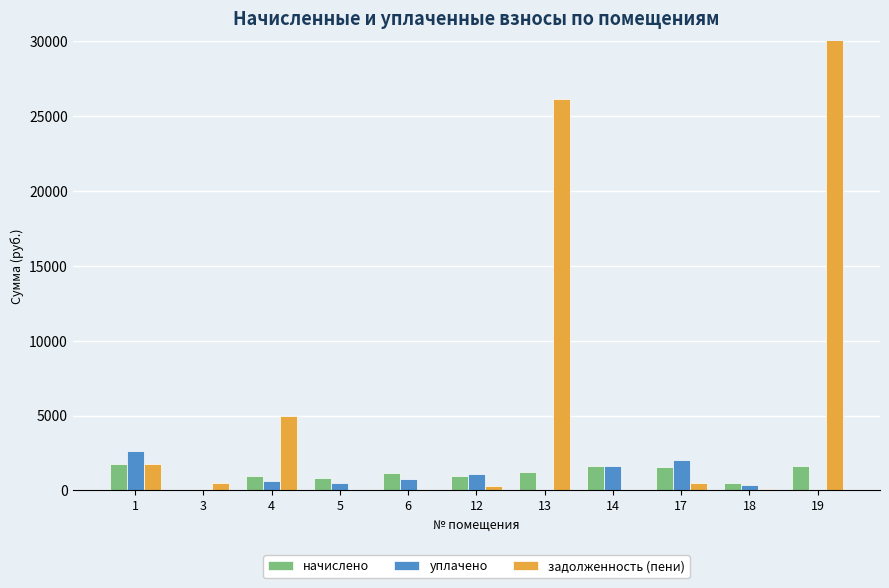

Is the value of начислено at 13 greater than the value of задолженность (пени) at 1?

No